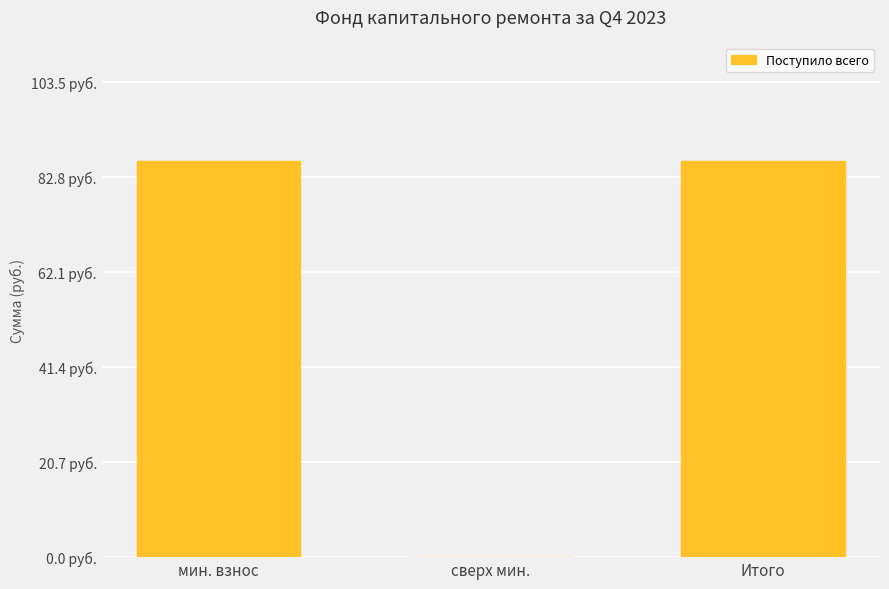

Reading right to left, what are all the values shown in this chart?

Итого=86.2	сверх мин.=0.0	мин. взнос=86.2